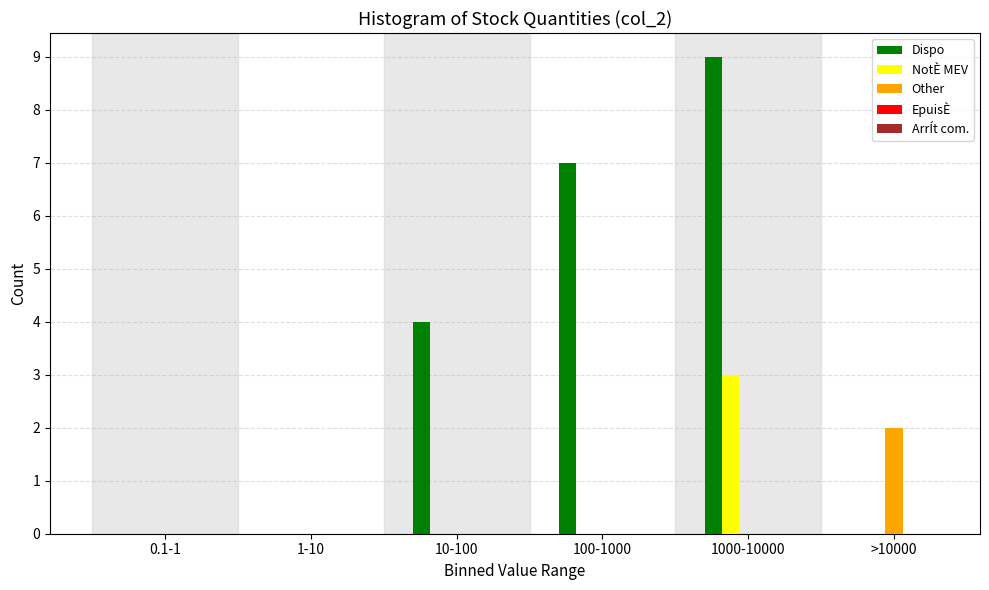

Is the value of Dispo at 10-100 greater than the value of NotÈ MEV at 100-1000?

Yes